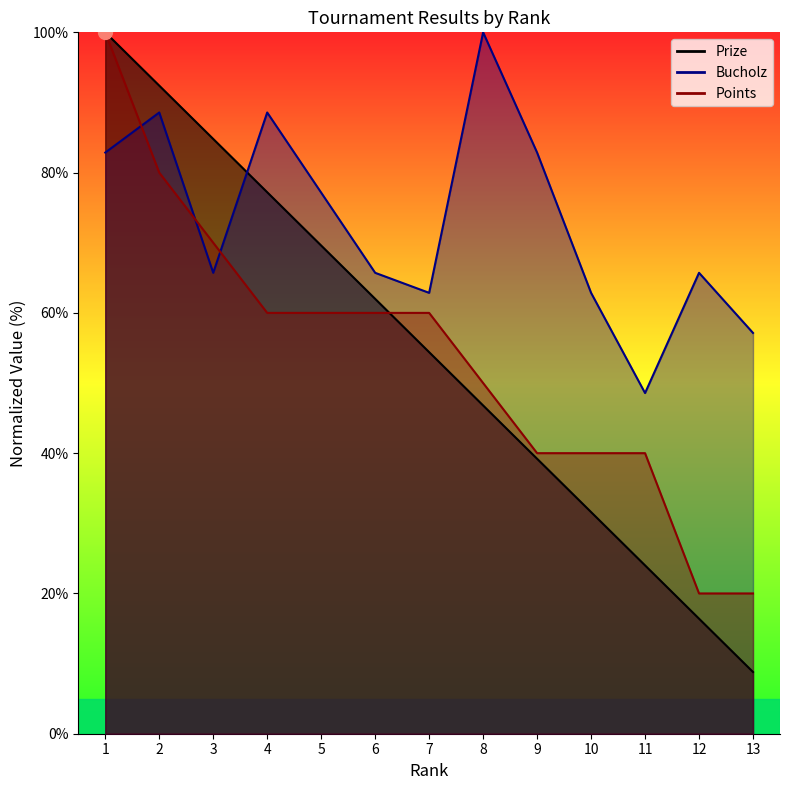

Between 2 and 9, which is larger?

2